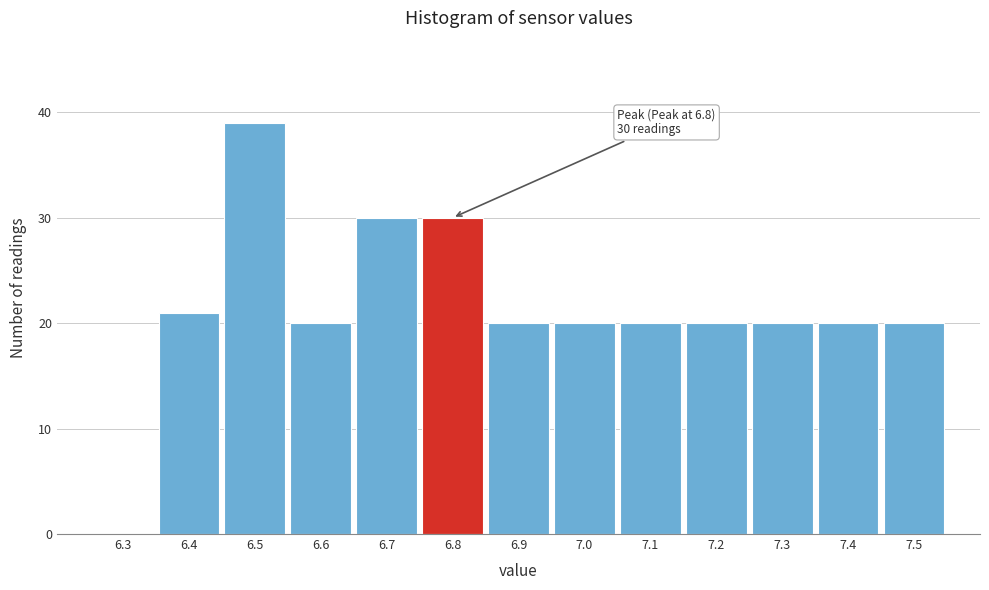

Reading left to right, list all the values displayed in this chart.

6.3=0	6.4=21	6.5=39	6.6=20	6.7=30	6.8=30	6.9=20	7.0=20	7.1=20	7.2=20	7.3=20	7.4=20	7.5=20